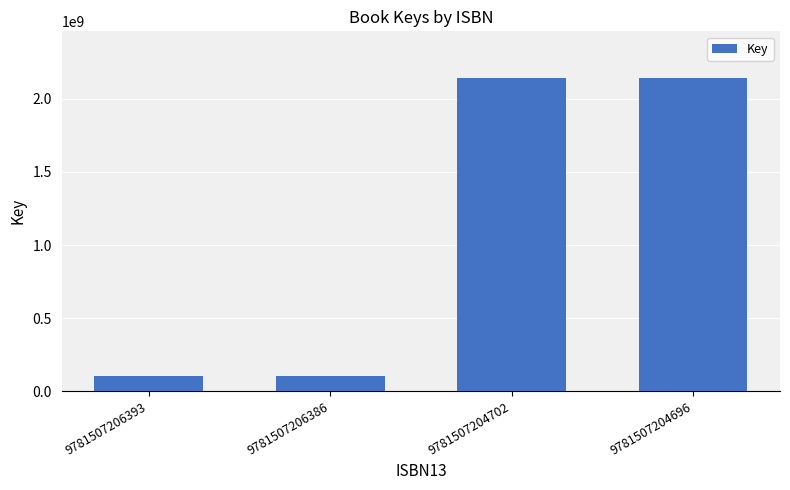

What is the change in value from 9781507206393 to 9781507204696?

+2040735341